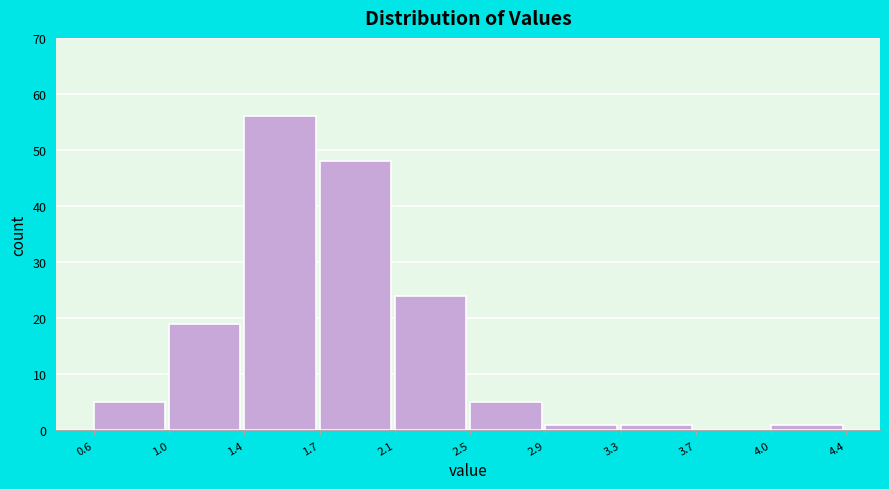

Reading right to left, extract all data points from this chart.

4.0=1	3.7=0	3.3=1	2.9=1	2.5=5	2.1=24	1.7=48	1.4=56	1.0=19	0.6=5